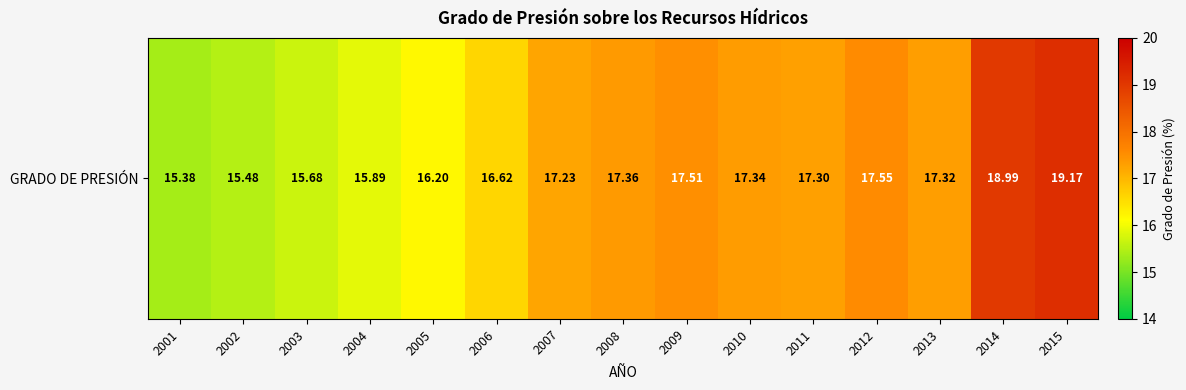

True or false: the data shows 4.9 at 2014.

False